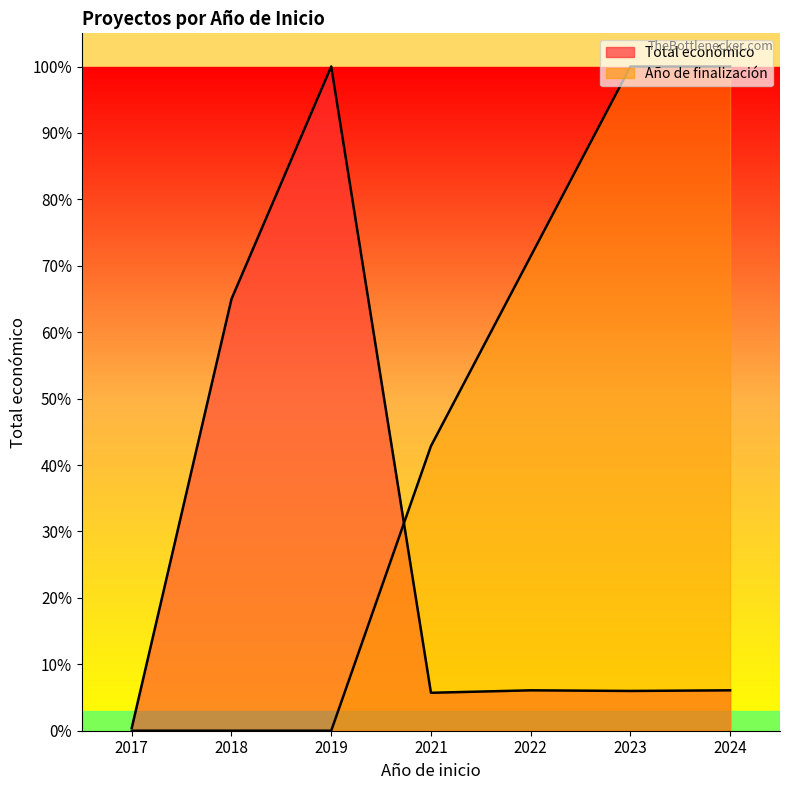

What is the sum of the Año de finalización line values at 2024 and 2019?

1.0